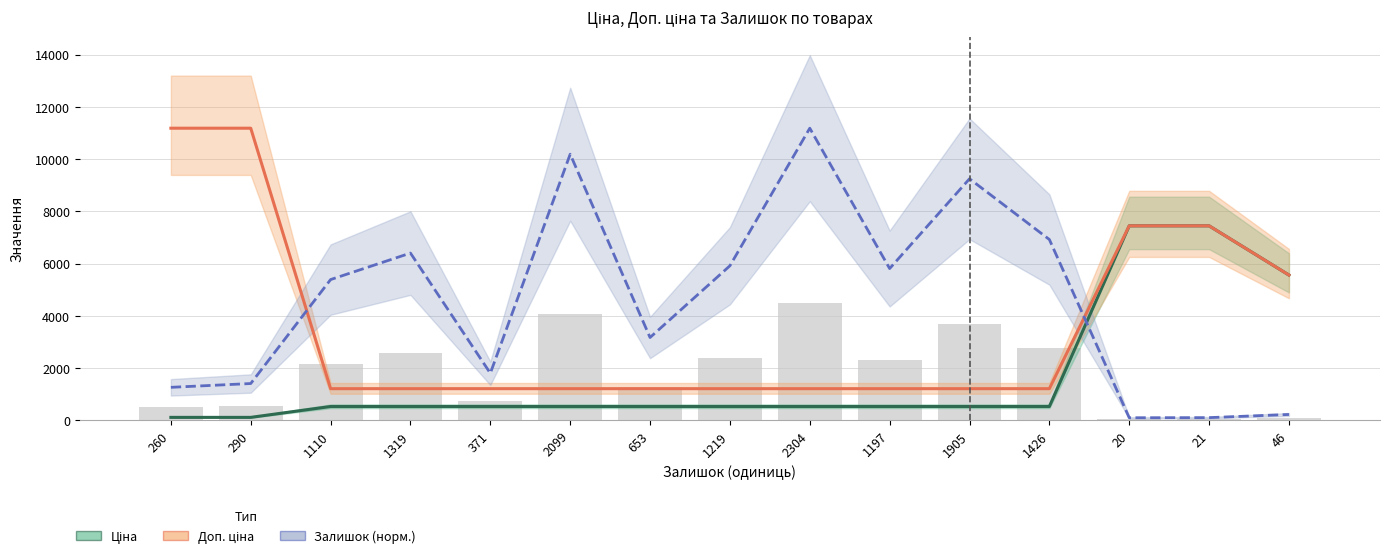

Reading left to right, extract all data points from this chart.

Ціна: 260=111.8	290=111.8	1110=528.2	1319=528.2	371=528.2	2099=528.2	653=528.2	1219=528.2	2304=528.2	1197=528.2	1905=528.2	1426=528.2	20=7444.6	21=7444.6	46=5560.3
Доп. ціна: 260=11182.0	290=11182.0	1110=1210.7	1319=1210.7	371=1210.7	2099=1210.7	653=1210.7	1219=1210.7	2304=1210.7	1197=1210.7	1905=1210.7	1426=1210.7	20=7444.6	21=7444.6	46=5560.3
Залишок (норм.): 260=1261.9	290=1407.5	1110=5387.2	1319=6401.5	371=1800.6	2099=10187.1	653=3169.2	1219=5916.2	2304=11182.0	1197=5809.4	1905=9245.5	1426=6920.8	20=97.1	21=101.9	46=223.3
Залишок (масштаб): 260=504.7	290=563.0	1110=2154.9	1319=2560.6	371=720.2	2099=4074.8	653=1267.7	1219=2366.5	2304=4472.8	1197=2323.8	1905=3698.2	1426=2768.3	20=38.8	21=40.8	46=89.3